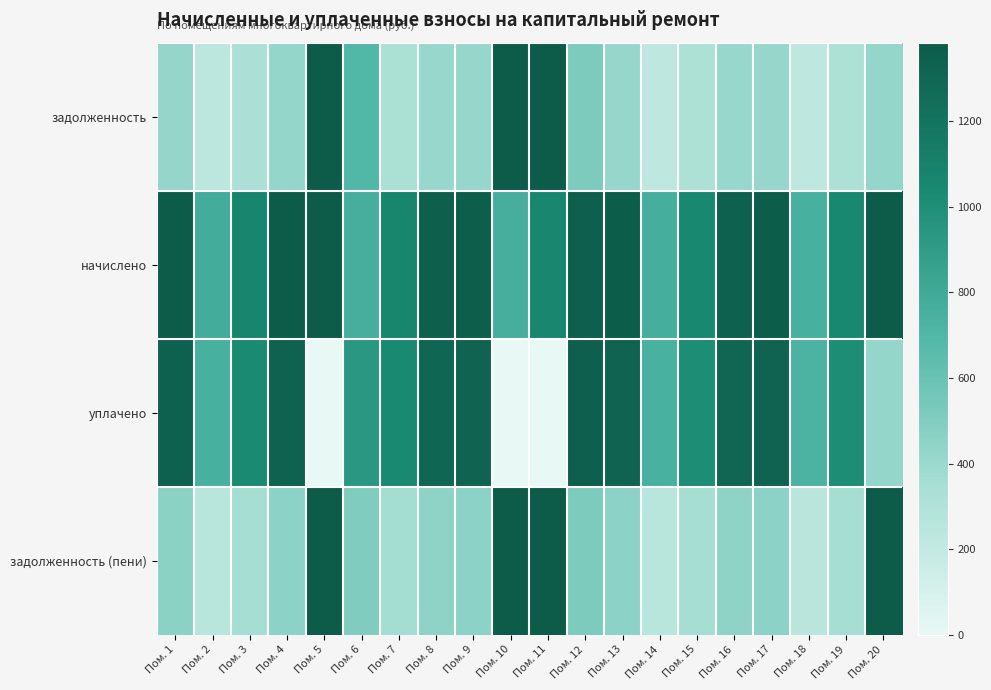

Which series has the largest range (max minus min)?

уплачено